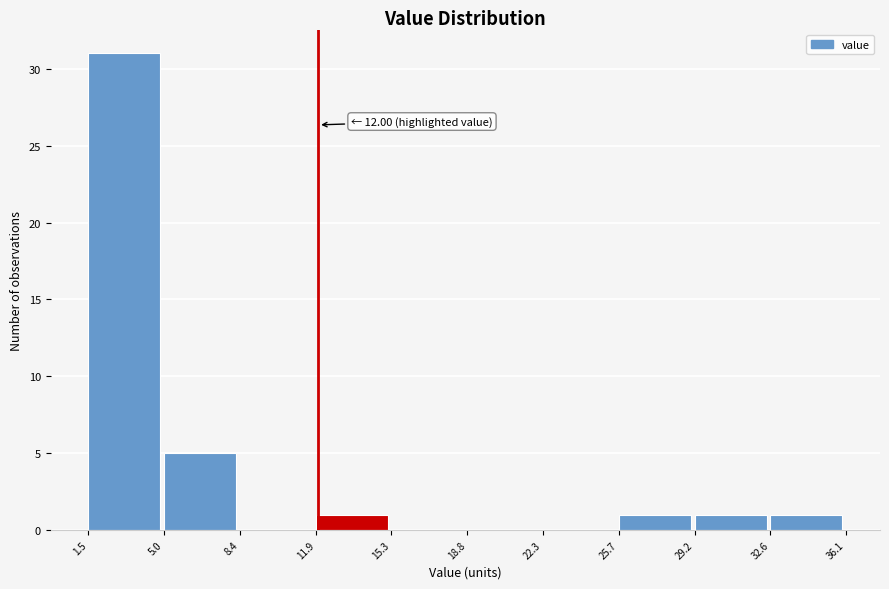

Which range on the x-axis has the tallest bar?

1.5 to 5.0